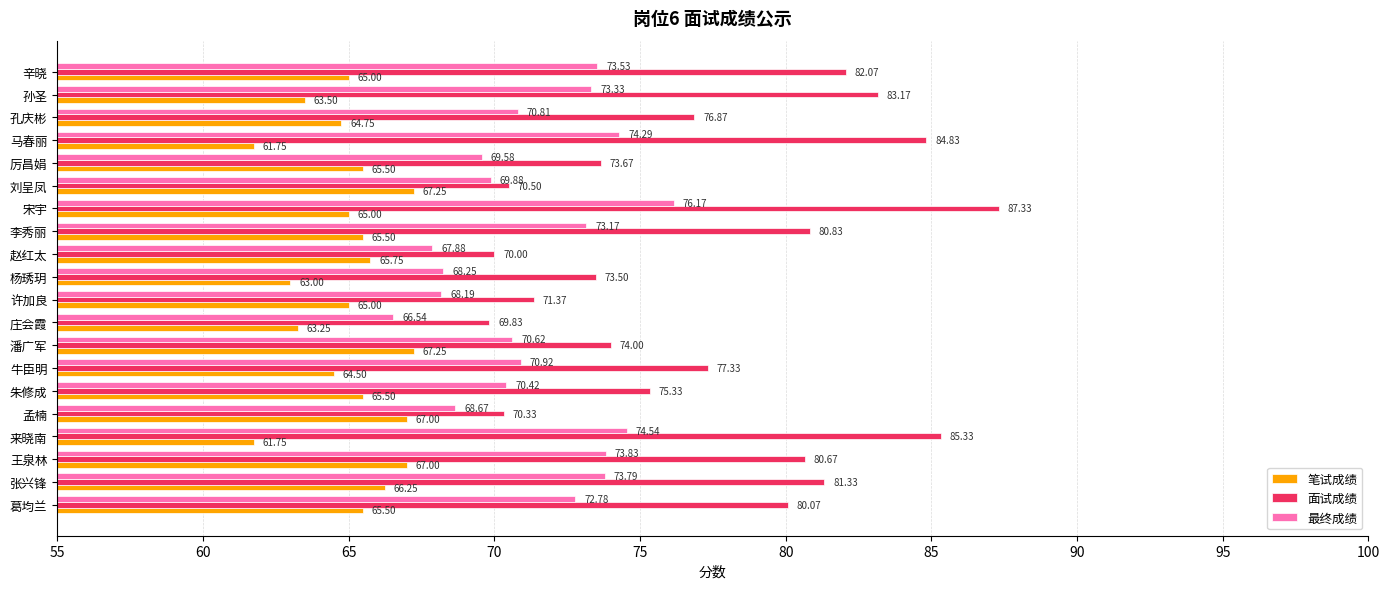

Rank the series by their maximum value, from highest to lowest.

面试成绩, 最终成绩, 笔试成绩